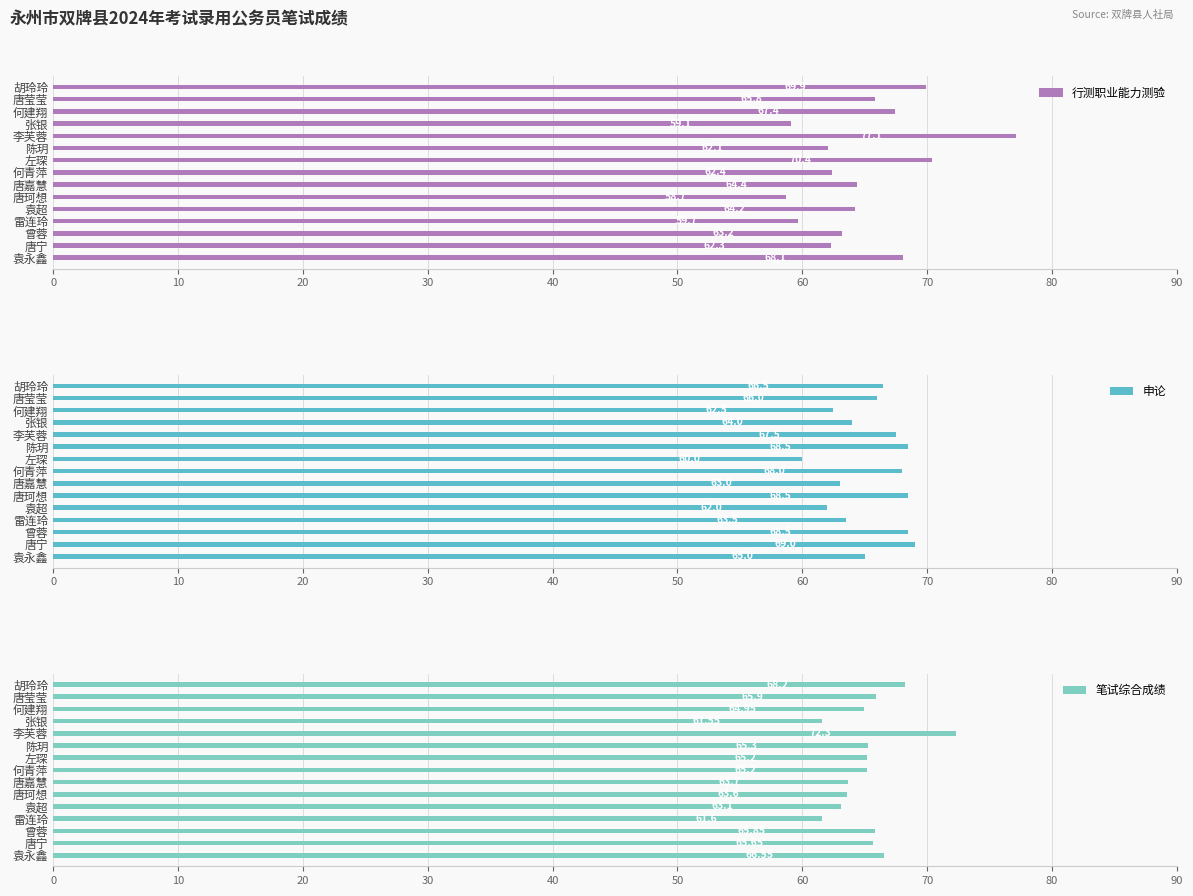

How many groups of bars are there?

15